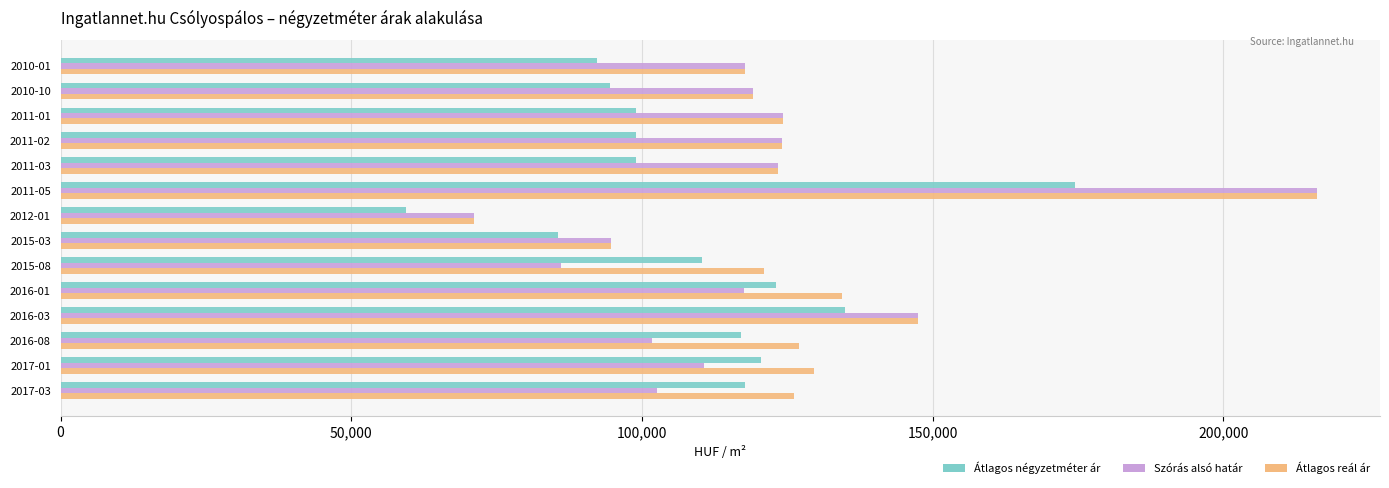

Rank the series by their average value, from lowest to highest.

Átlagos négyzetméter ár, Szórás alsó határ, Átlagos reál ár